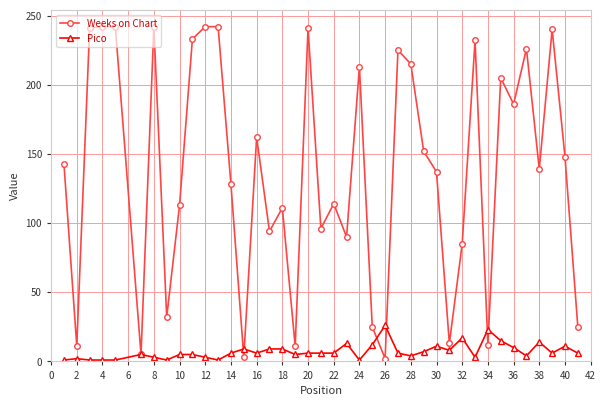

Which series has the largest total across all categories?

Weeks on Chart